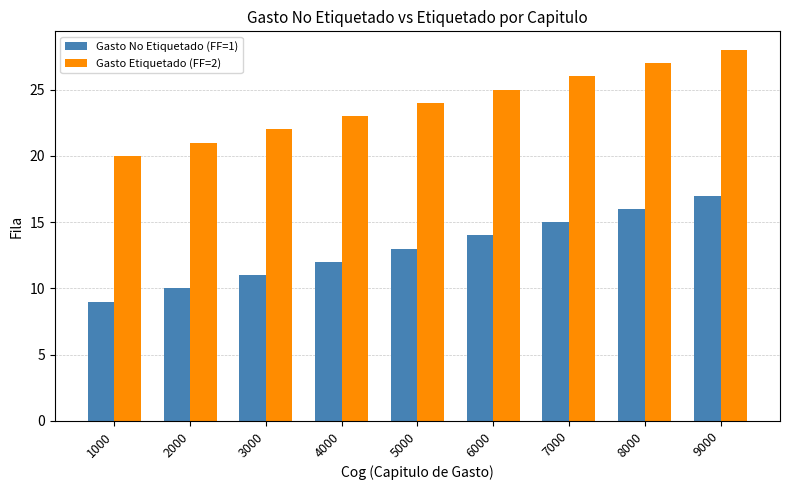

What is the value of the Gasto Etiquetado (FF=2) bar at the 4th from the left?

23